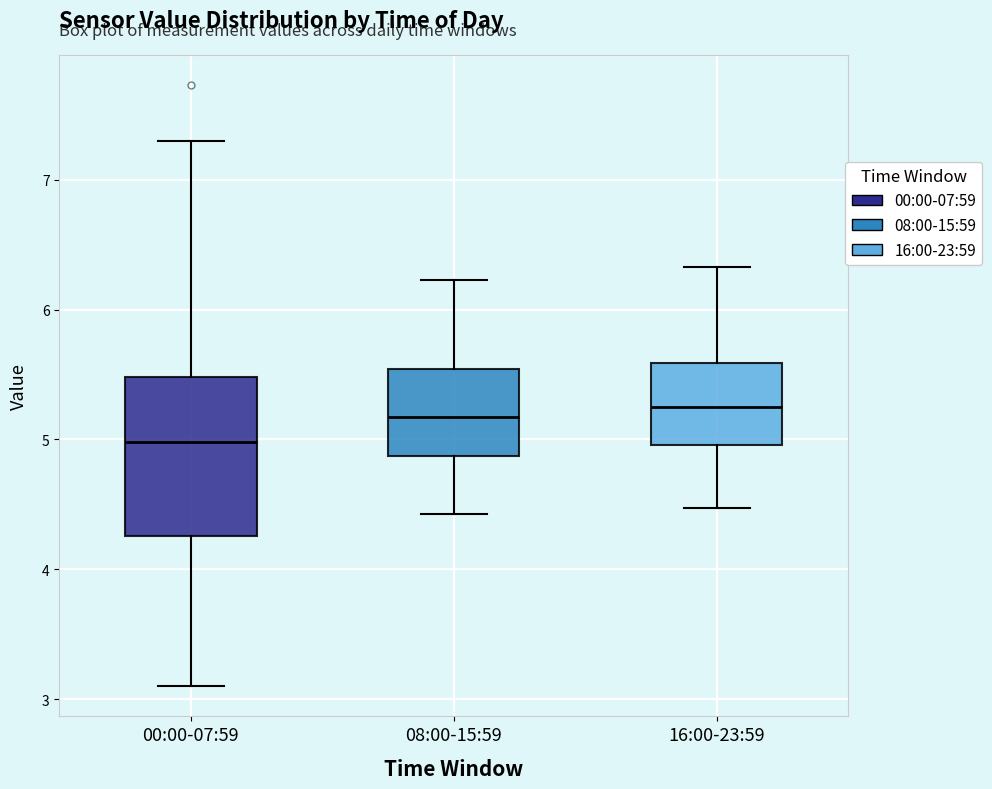

Where is the lower edge of the box for 16:00-23:59 on the y-axis? The values are not printed on the chart, so give them approximately, as read against the axis.

5.0